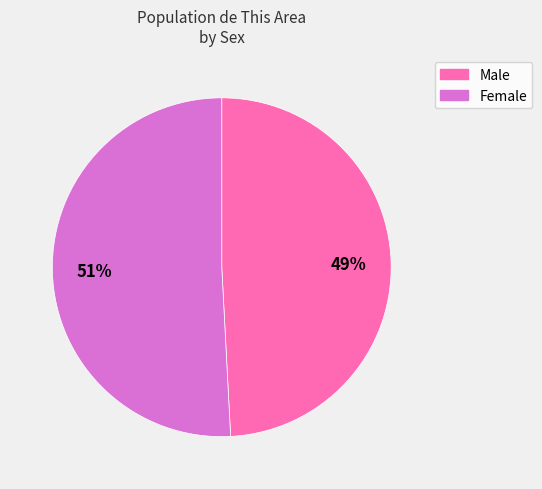

How many segments does this pie chart have?

2